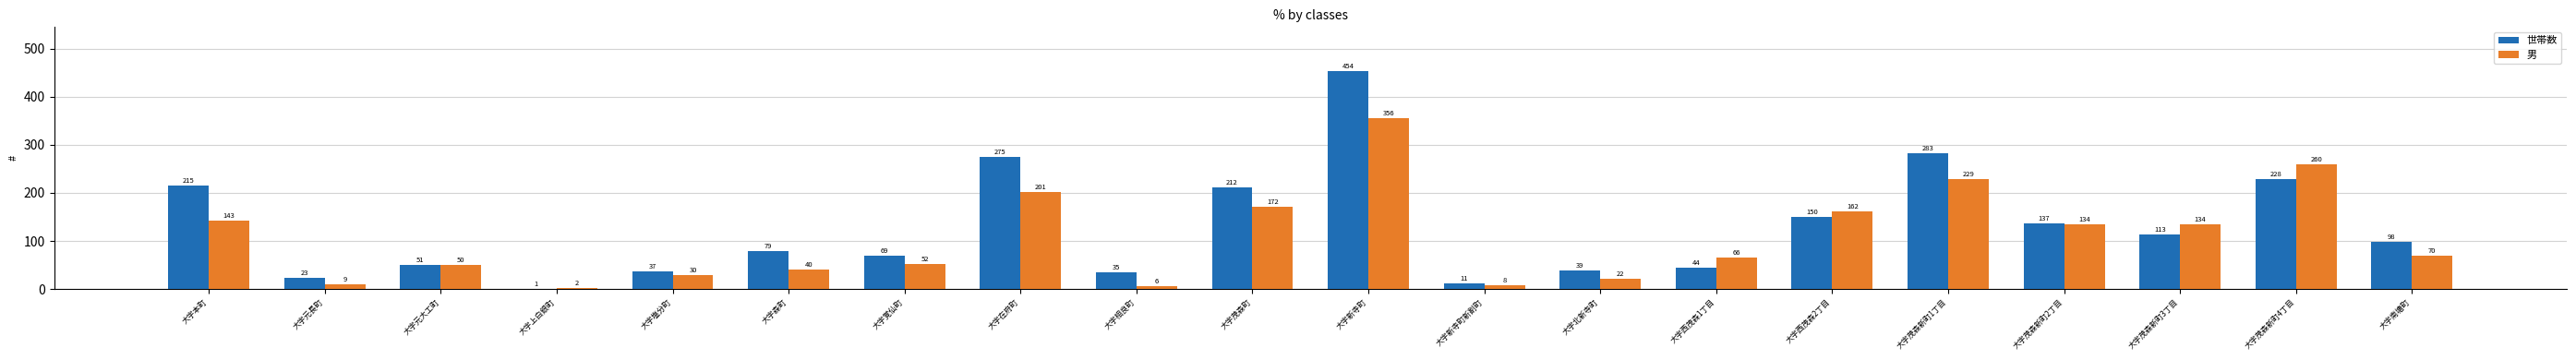

Which series has the widest spread of values?

世帯数